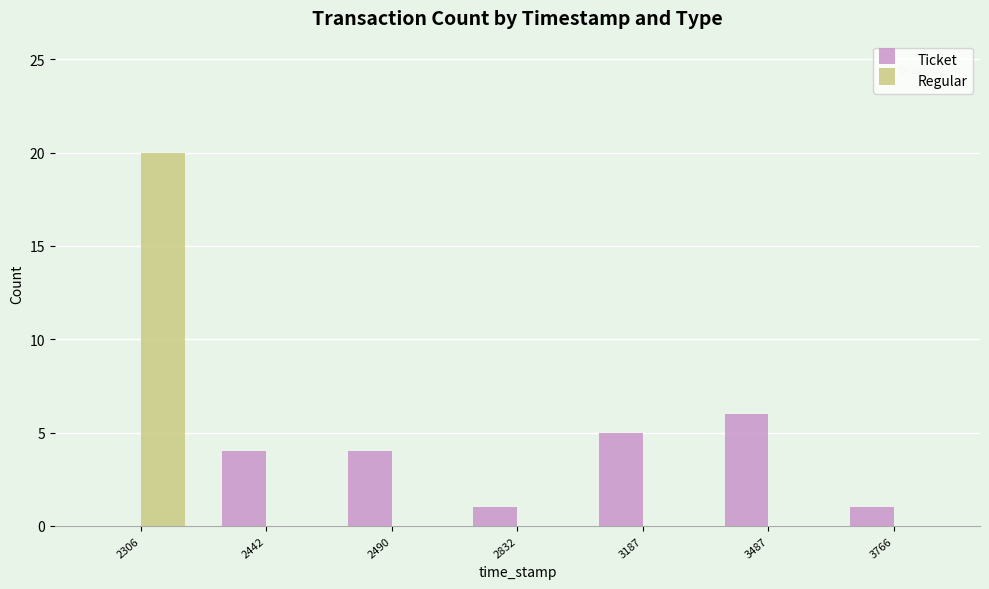

How many Ticket values are between 1 and 5?

5